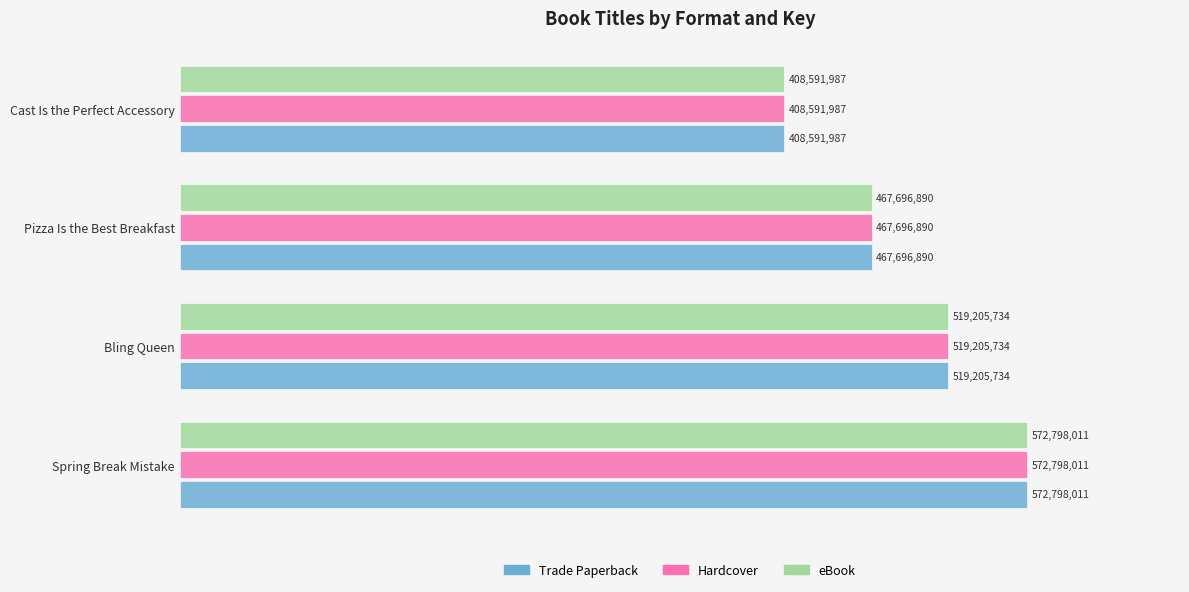

Which series has the widest spread of values?

Trade Paperback